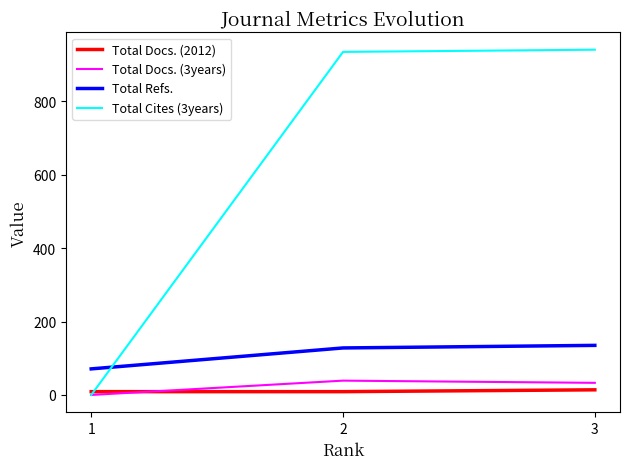

Reading left to right, extract all data points from this chart.

Total Docs. (2012): 9	9	14
Total Docs. (3years): 0	39	33
Total Refs.: 71	128	135
Total Cites (3years): 0	934	940